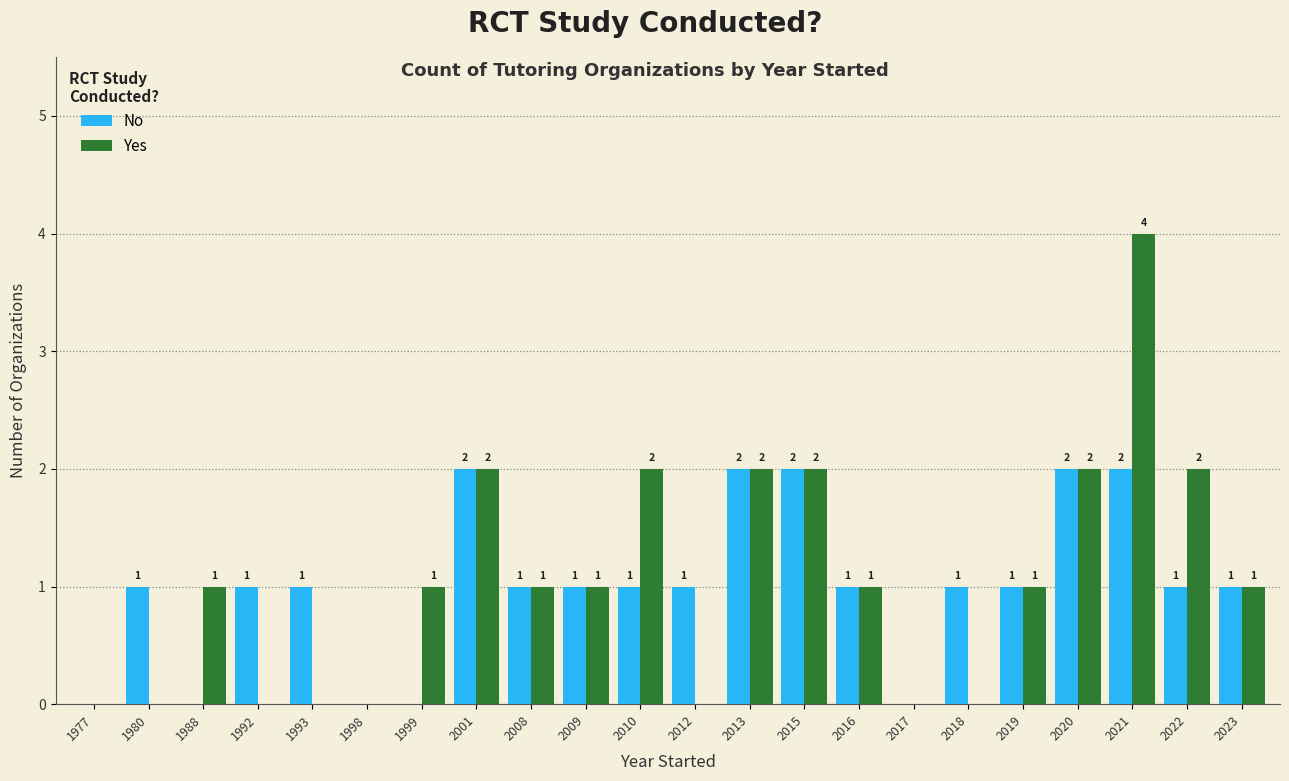

Count the No values in the range 1 to 2.

17